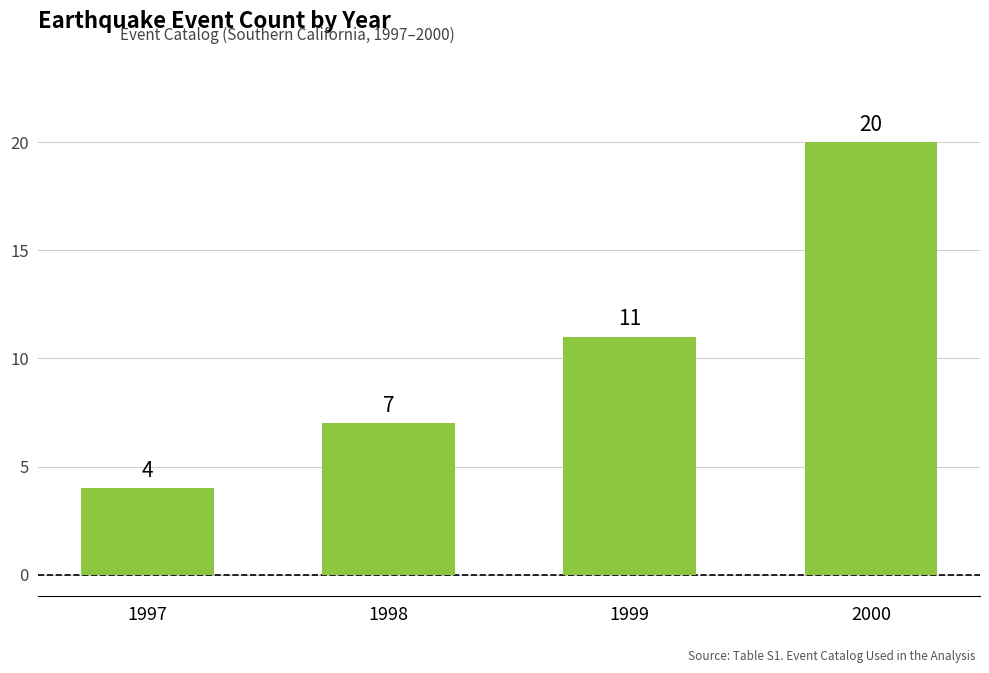

Reading left to right, extract all data points from this chart.

1997=4	1998=7	1999=11	2000=20